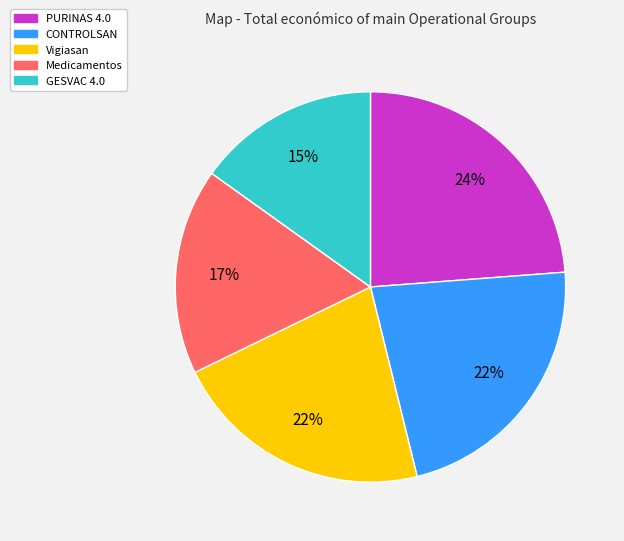

To the nearest percent, what is the average slice percentage?

20%